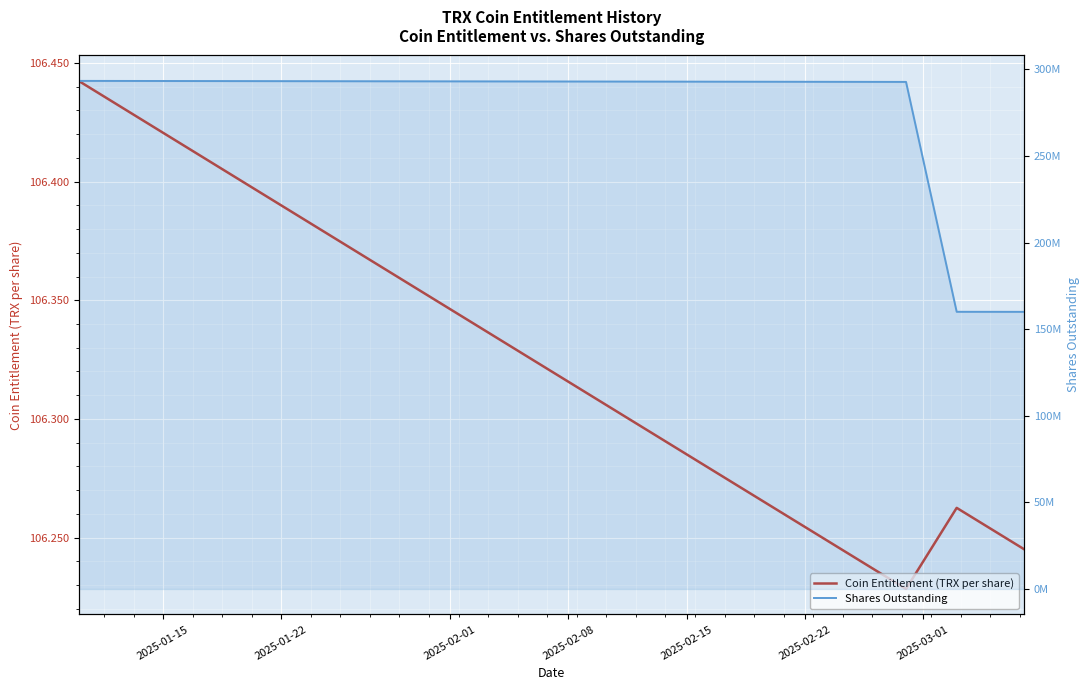

Reading left to right, transcribe all the data shown in this chart.

Coin Entitlement (TRX per share): 106.4	106.4	106.4	106.4	106.4	106.4	106.4	106.4	106.4	106.4	106.4	106.4	106.4	106.4	106.4	106.4	106.3	106.3	106.3	106.3	106.3	106.3	106.3	106.3	106.3	106.3	106.3	106.3	106.3	106.2	106.2	106.2	106.2	106.2	106.3	106.3	106.3	106.2	106.2
Shares Outstanding: 293355418.6	293319253.0	293307198.7	293295145.0	293283091.8	293271039.1	293234883.9	293222833.1	293210782.8	293198733.1	293186683.8	293150539.0	293138491.7	293126444.9	293114398.6	293102352.9	293054174.6	293042131.3	293030088.5	293018046.1	292981922.1	292969881.7	292957841.9	292945802.5	292933763.7	292897650.0	292885613.1	292873576.7	292861540.8	292813402.2	292801368.8	292789335.8	292777303.4	292765271.4	160031338.7	160024762.1	160018185.8	160011609.7	160005033.8